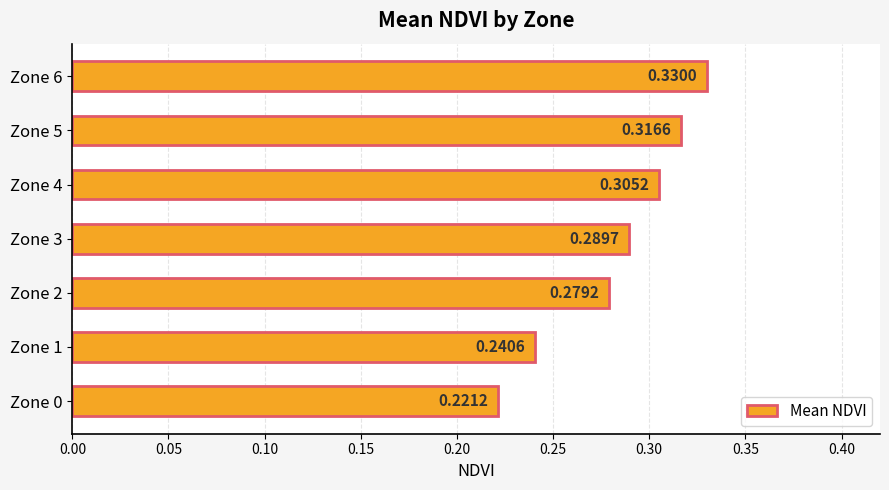

What is the sum of all values?

2.0